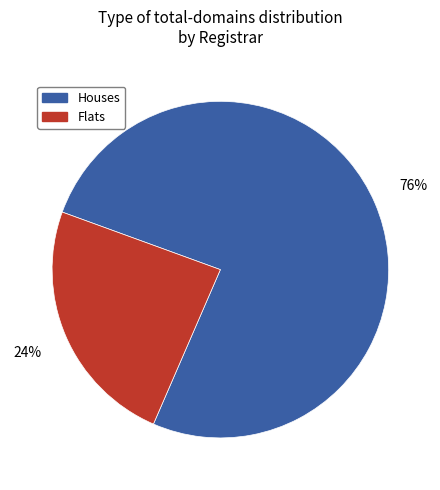

Which slice is the smallest?

Flats